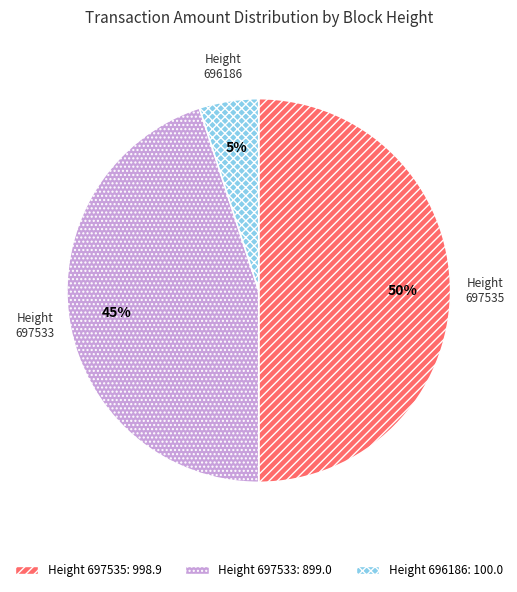

What is the smallest slice in the pie chart?

Height 696186